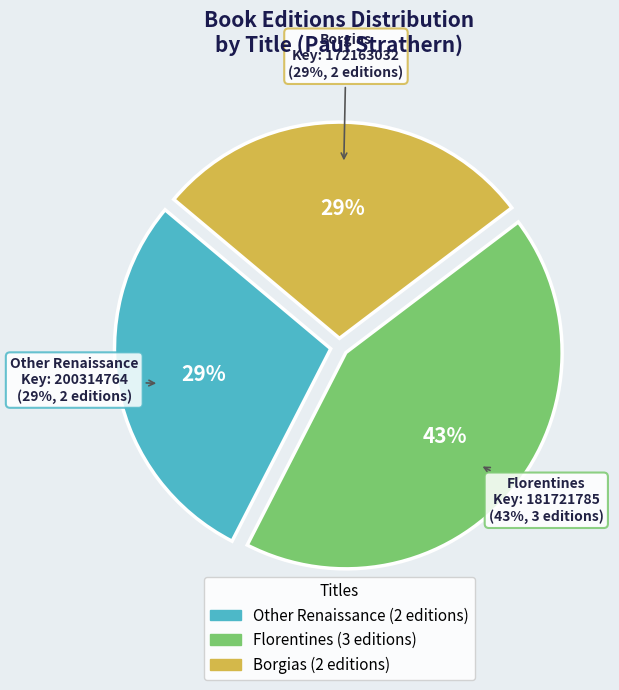

What is the smallest slice in the pie chart?

Other Renaissance